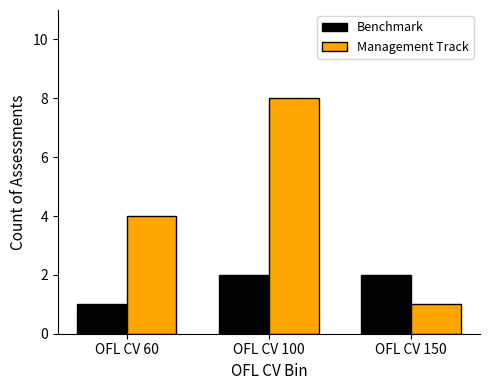

Reading left to right, list all the values displayed in this chart.

Benchmark: 1	2	2
Management Track: 4	8	1